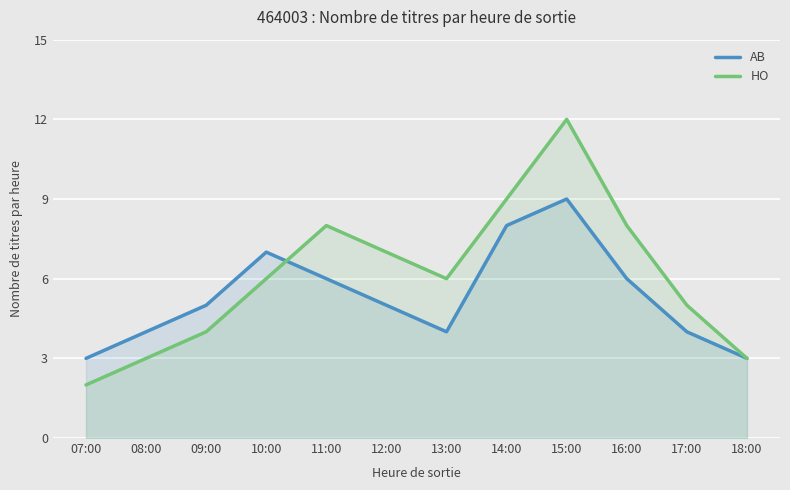

Between 13:00 and 17:00, which series saw the biggest shift?

HO